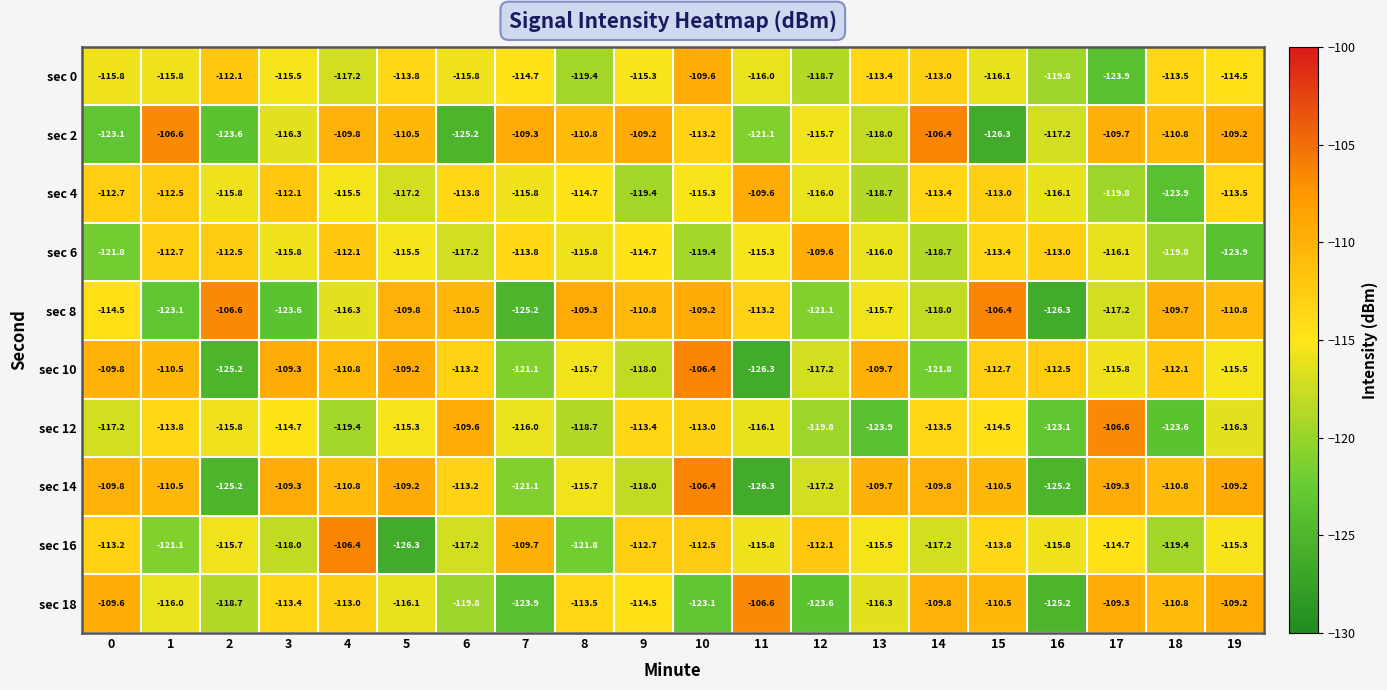

The sec 8 series shows -171.7 at 12. True or false?

False